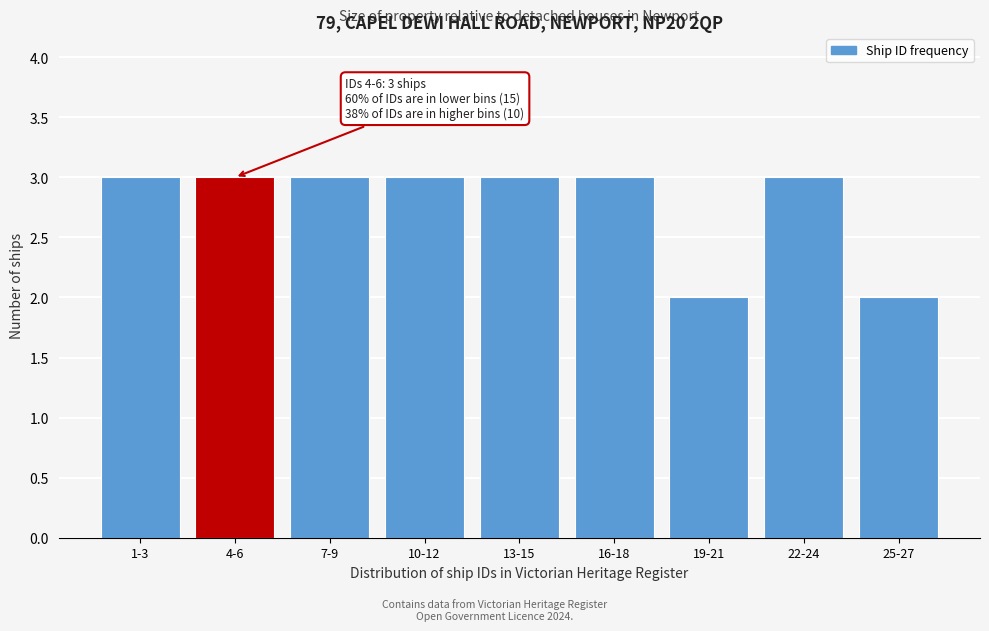

Reading left to right, transcribe all the data shown in this chart.

1-3=3	4-6=3	7-9=3	10-12=3	13-15=3	16-18=3	19-21=2	22-24=3	25-27=2